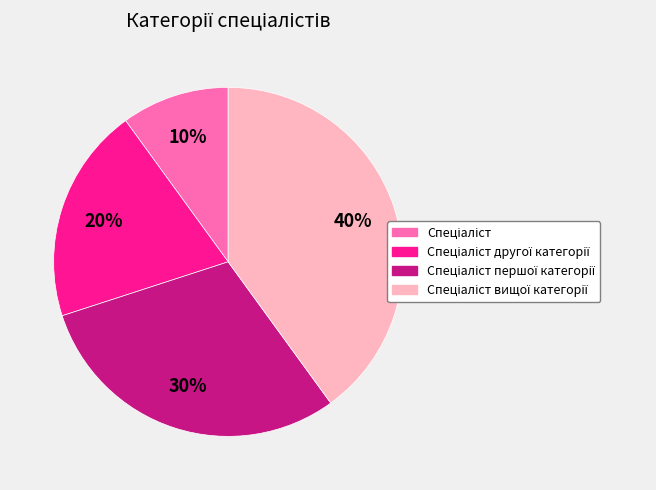

To the nearest percent, what is the average slice percentage?

25%